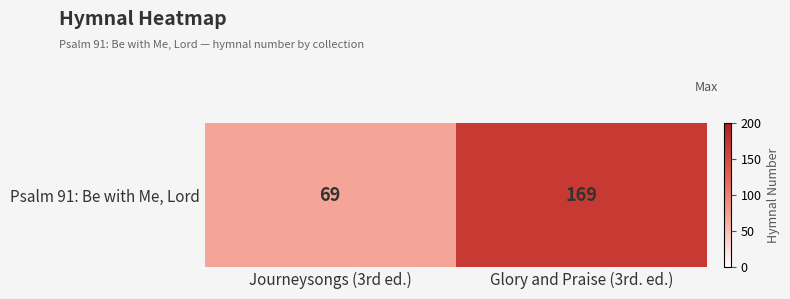

What is the smallest value displayed?

69